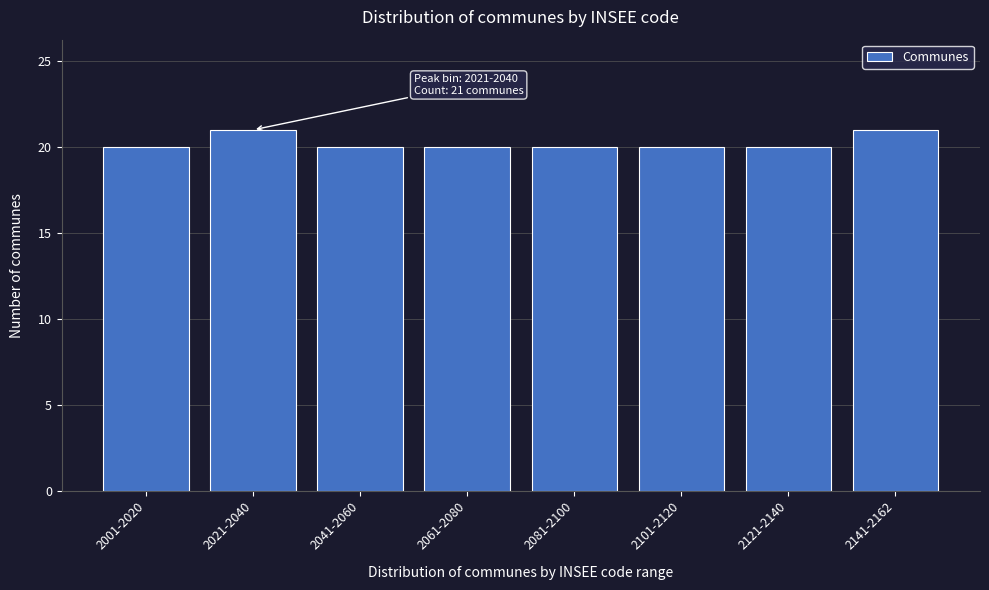

Reading left to right, what are all the values shown in this chart?

20	21	20	20	20	20	20	21